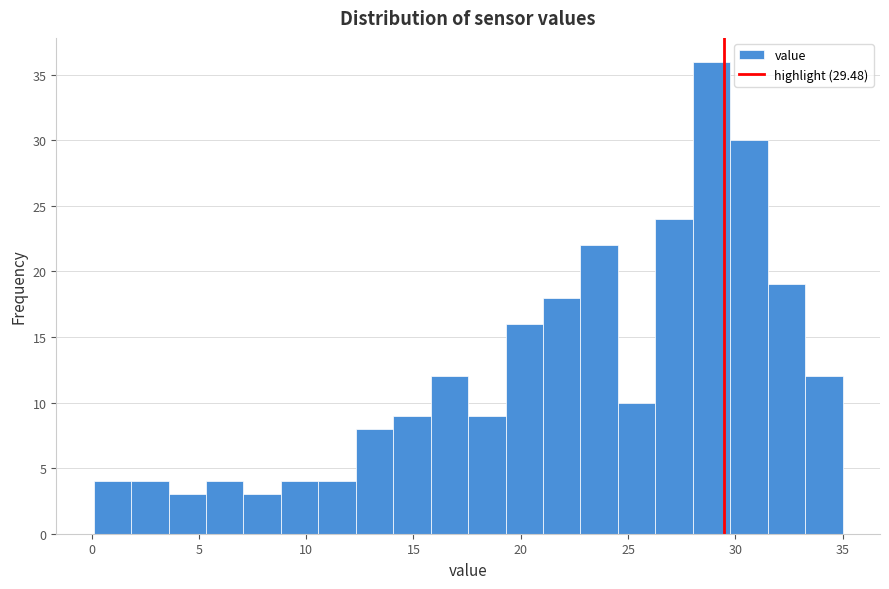

Around what value on the x-axis is the tallest bar? Give the approximate position of its centre, as read against the axis.

29.0